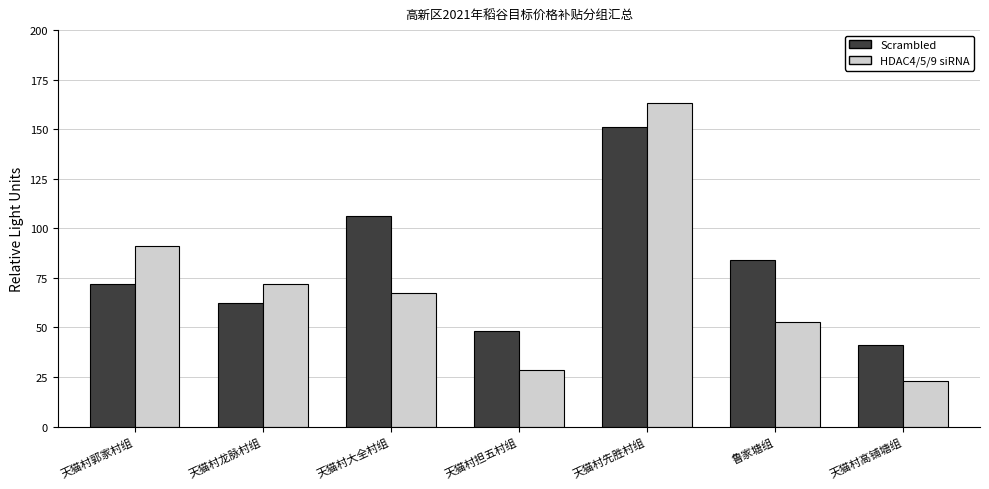

Where is HDAC4/5/9 siRNA nearest to the value 93?

天猫村郭家村组